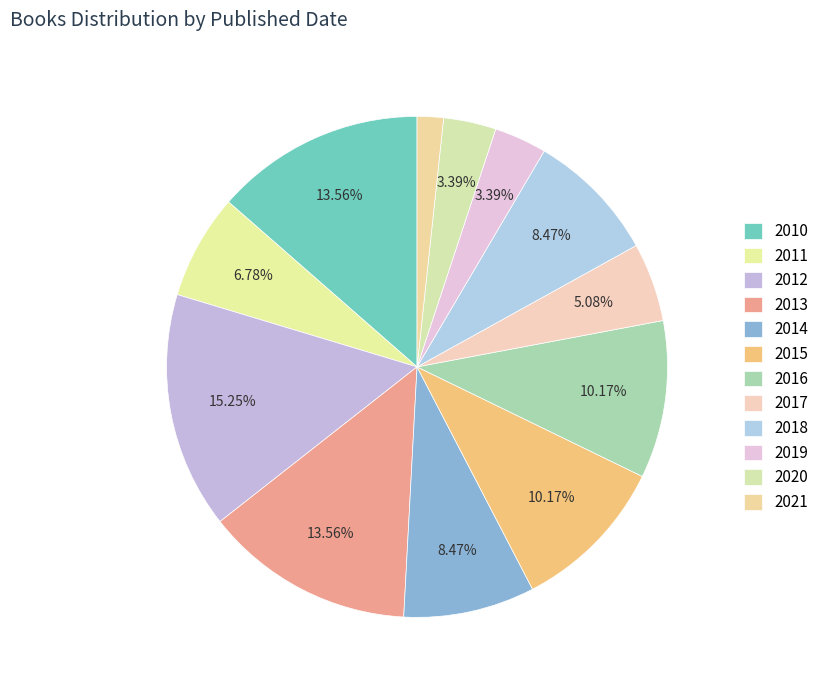

Count the number of slices in the pie.

12